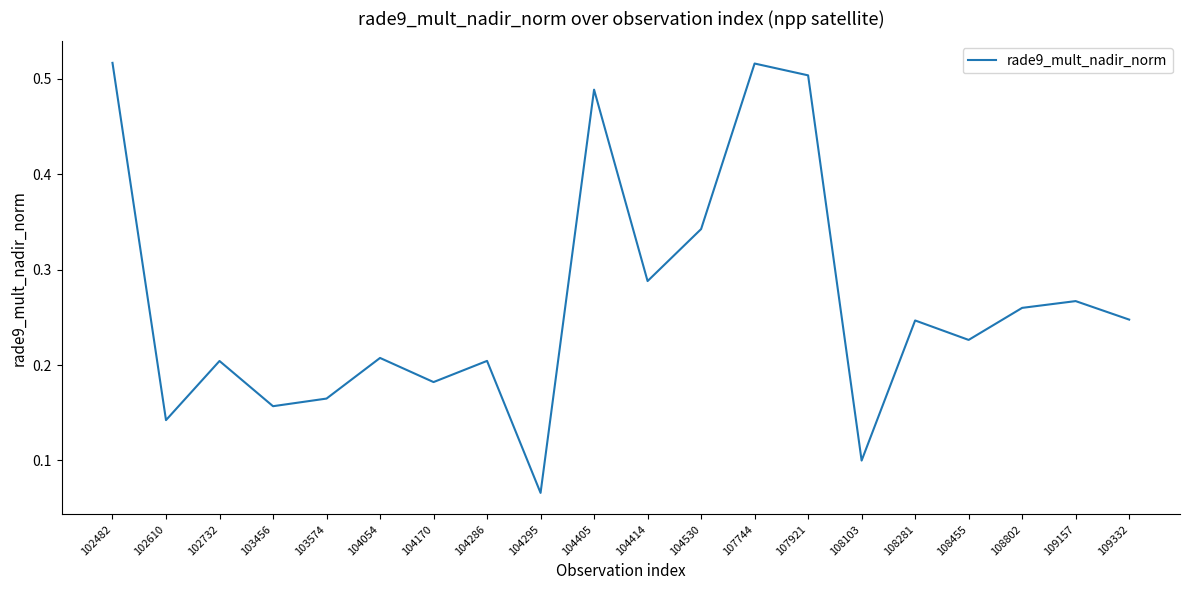

The chart shows a value of 0.3 at 104170. True or false?

False